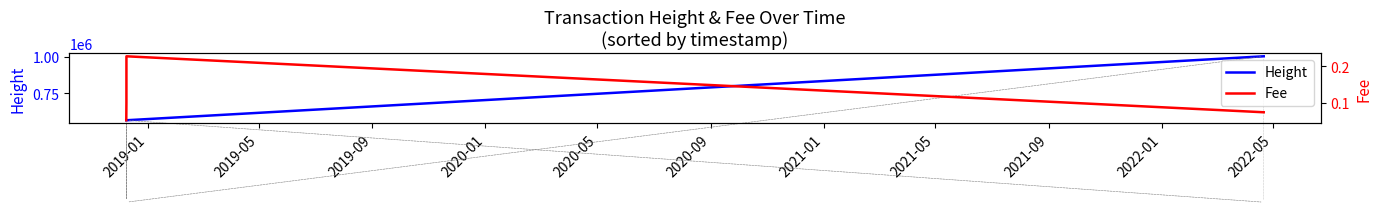

True or false: Height has more than 1 interior local peaks.

False